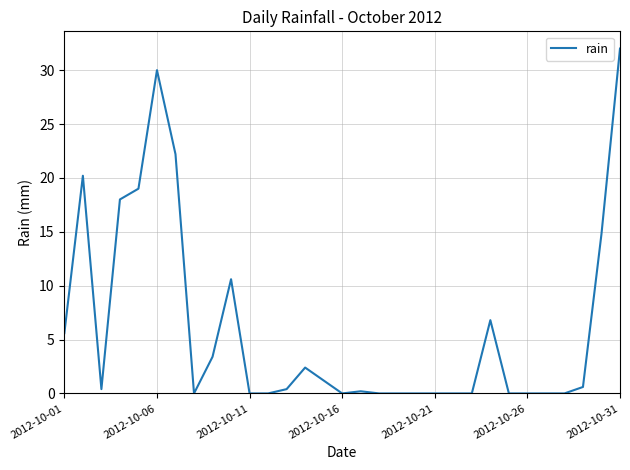

Does the chart display data point markers on the line(s)?

No